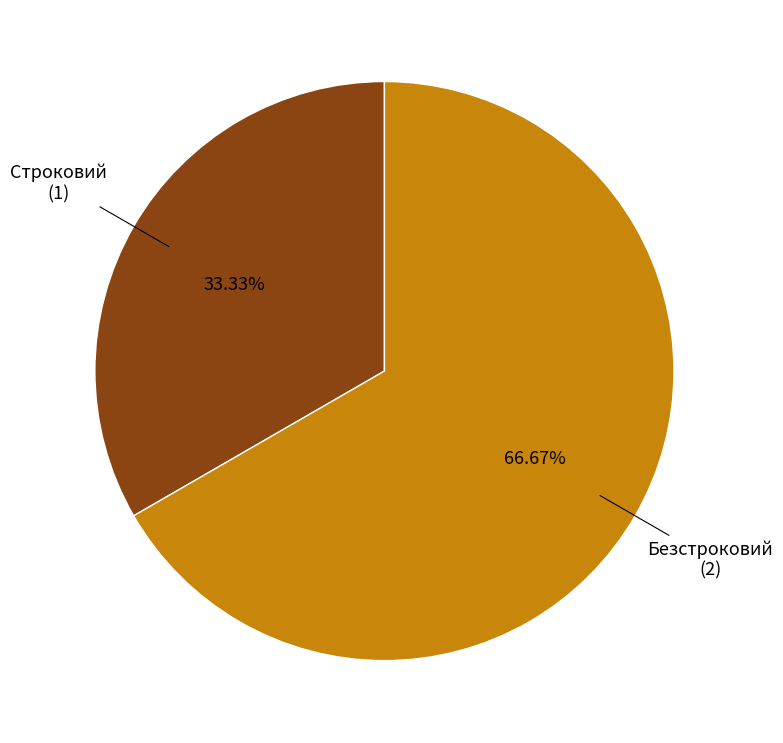

Combined, do Безстроковий and Строковий account for over 50%?

Yes